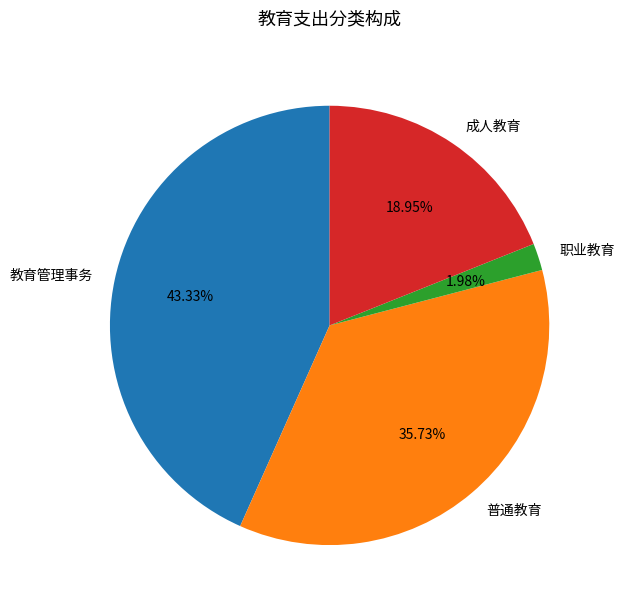

Is it true that 职业教育 is 2% of the pie?

True